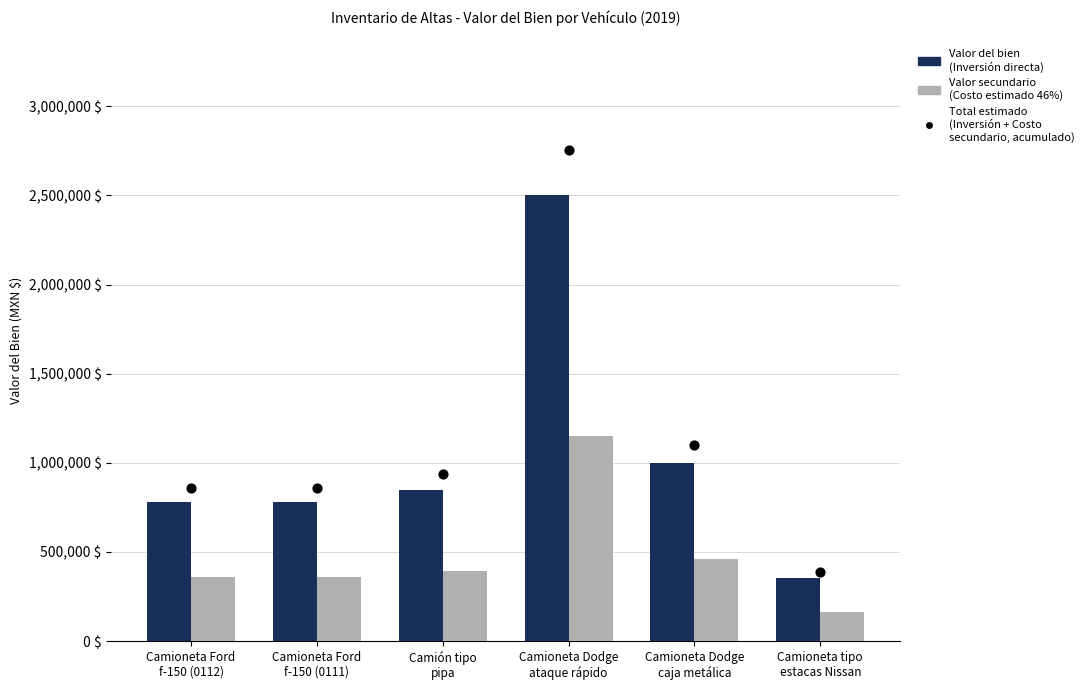

Which series contains the highest Y value?

Total estimado (Inversión + Secundario)